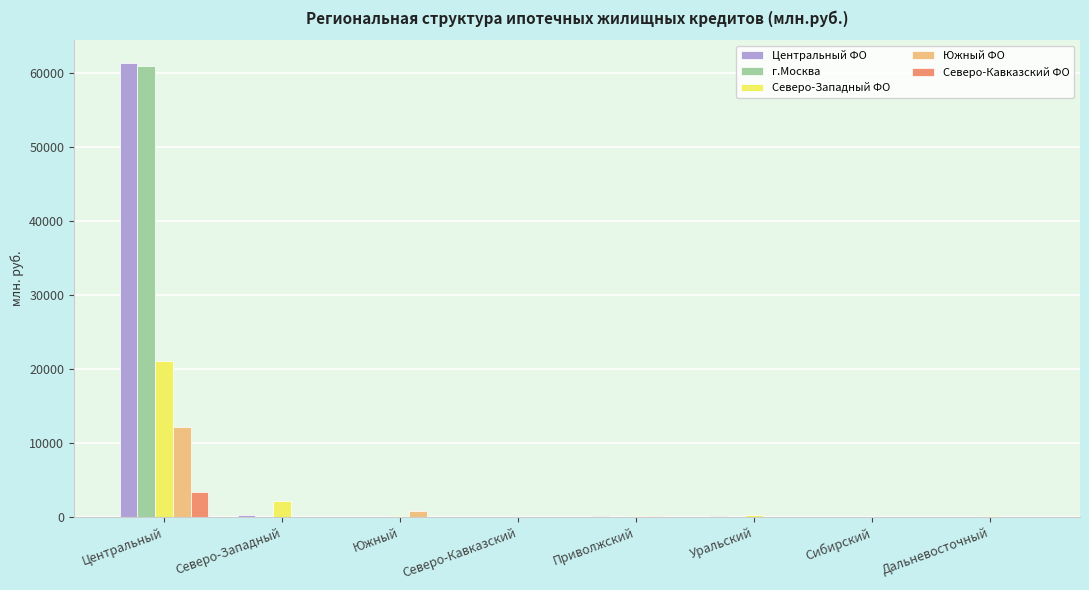

What is the approximate value of Северо-Кавказский ФО at Приволжский?

37